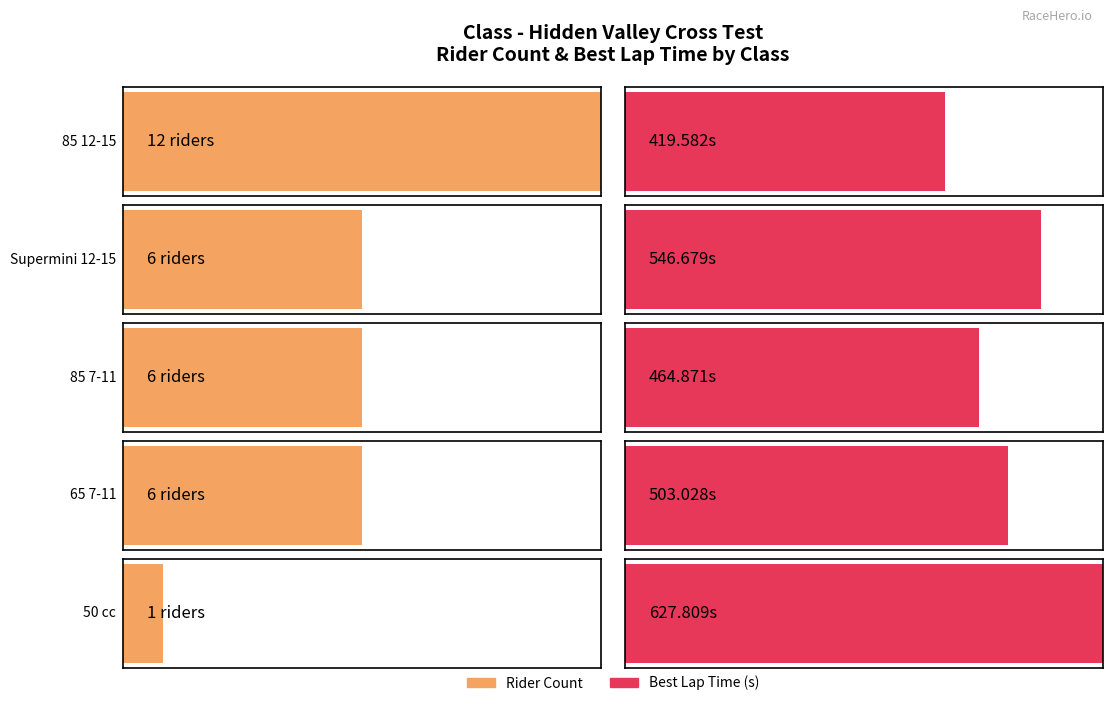

Is it true that 85 7-11 equals 6.0 at 85 12-15?

True